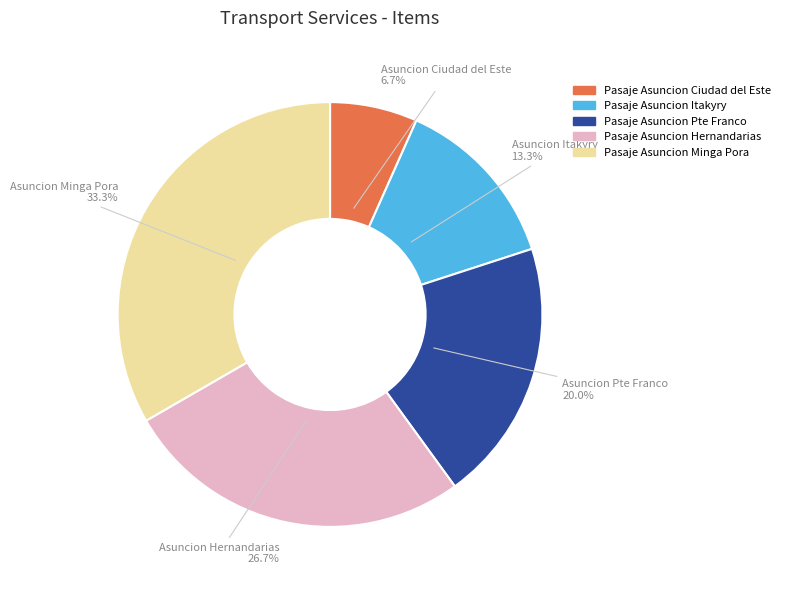

Which has a higher value, Pasaje Asuncion Minga Pora or Pasaje Asuncion Itakyry?

Pasaje Asuncion Minga Pora